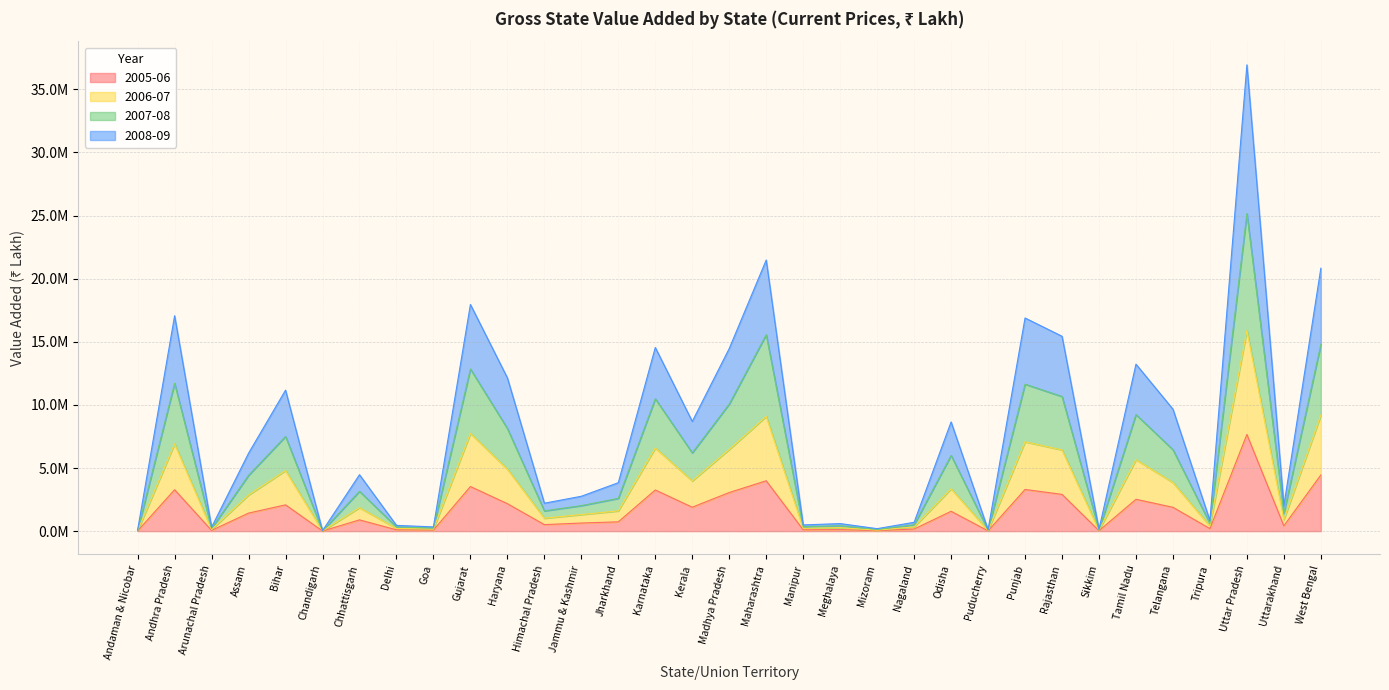

What are all the series names shown in the legend?

2005-06, 2006-07, 2007-08, 2008-09